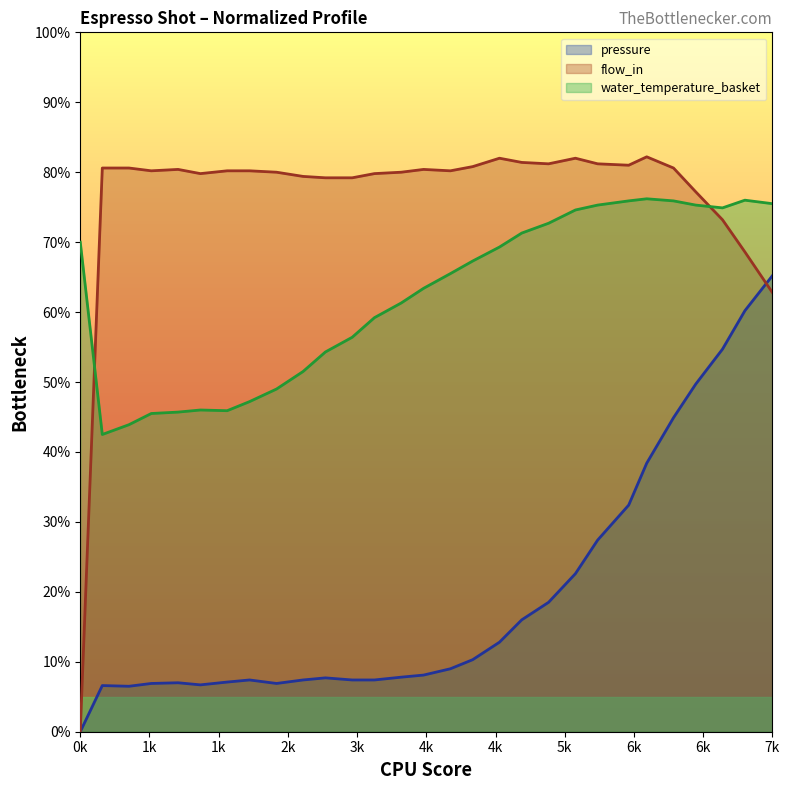

Which series has the largest total across all categories?

flow_in